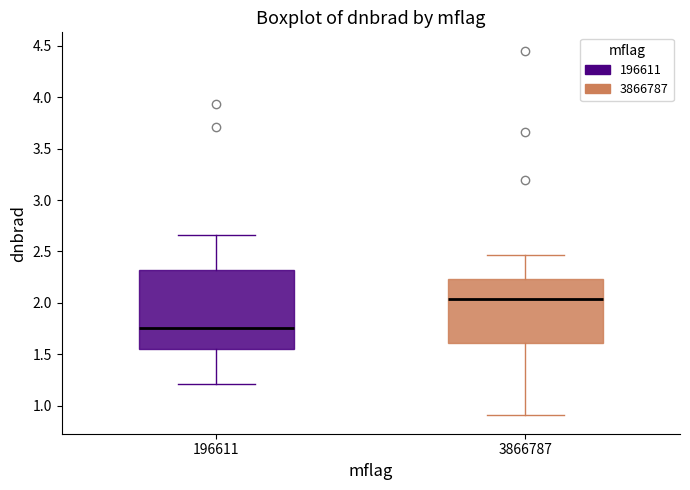

Where is the upper edge of the box at x = 3866787 on the y-axis? The values are not printed on the chart, so give them approximately, as read against the axis.

2.25